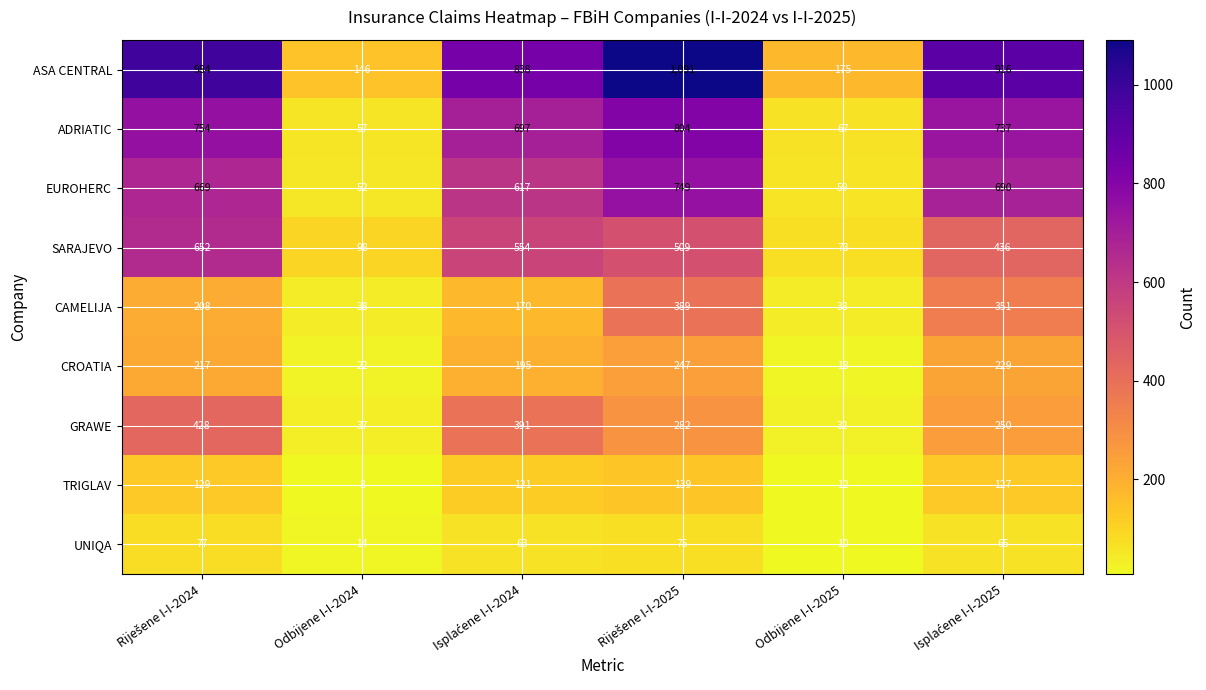

What is the lowest value of the UNIQA series?

10